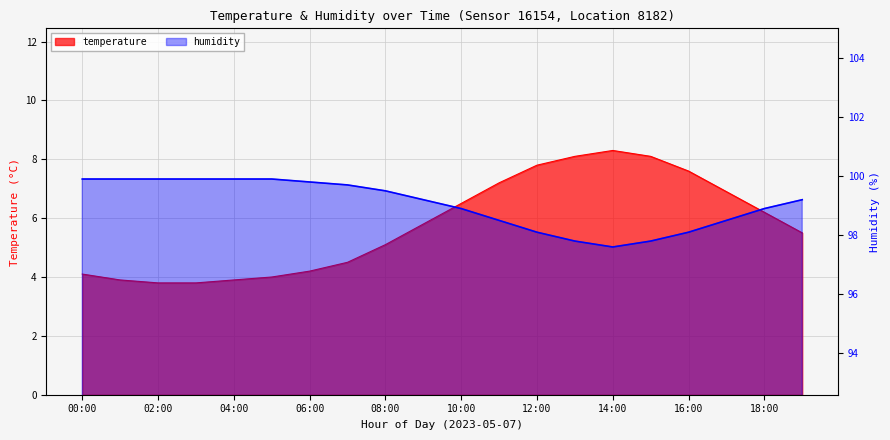

What are all the series names shown in the legend?

temperature, humidity